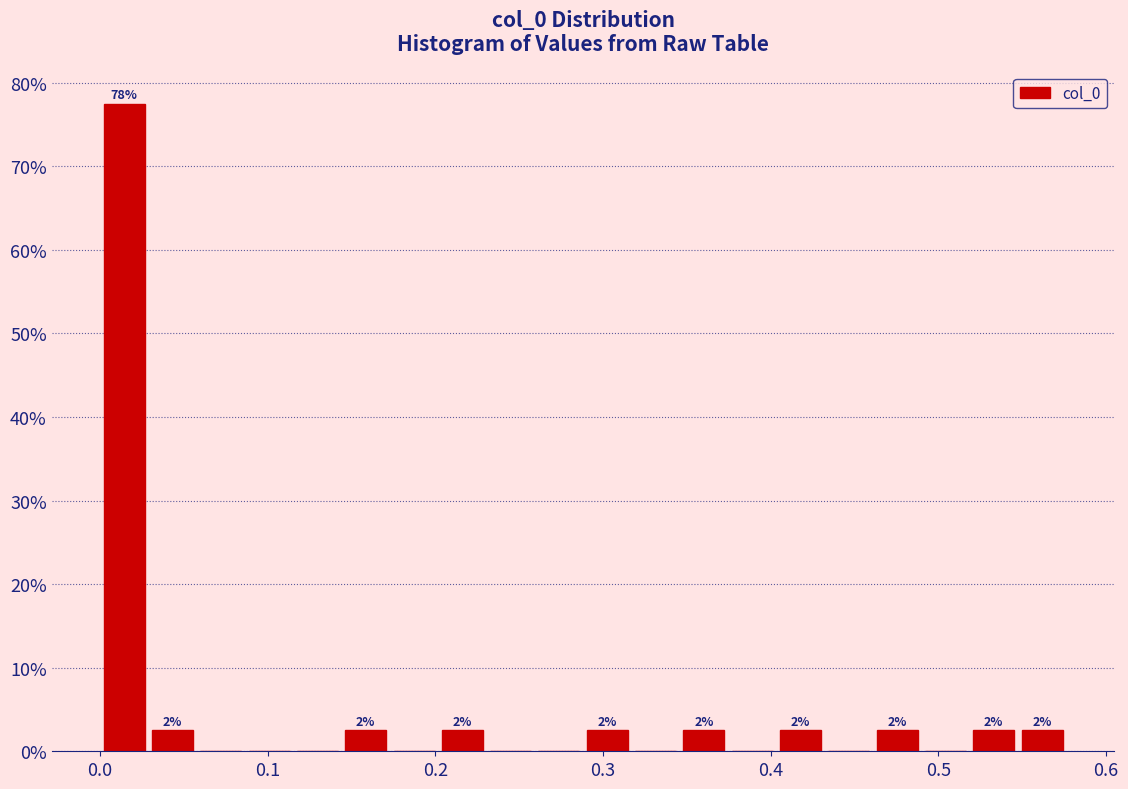

Read against the x-axis, roughly where is the centre of the tallest bar?

0.01